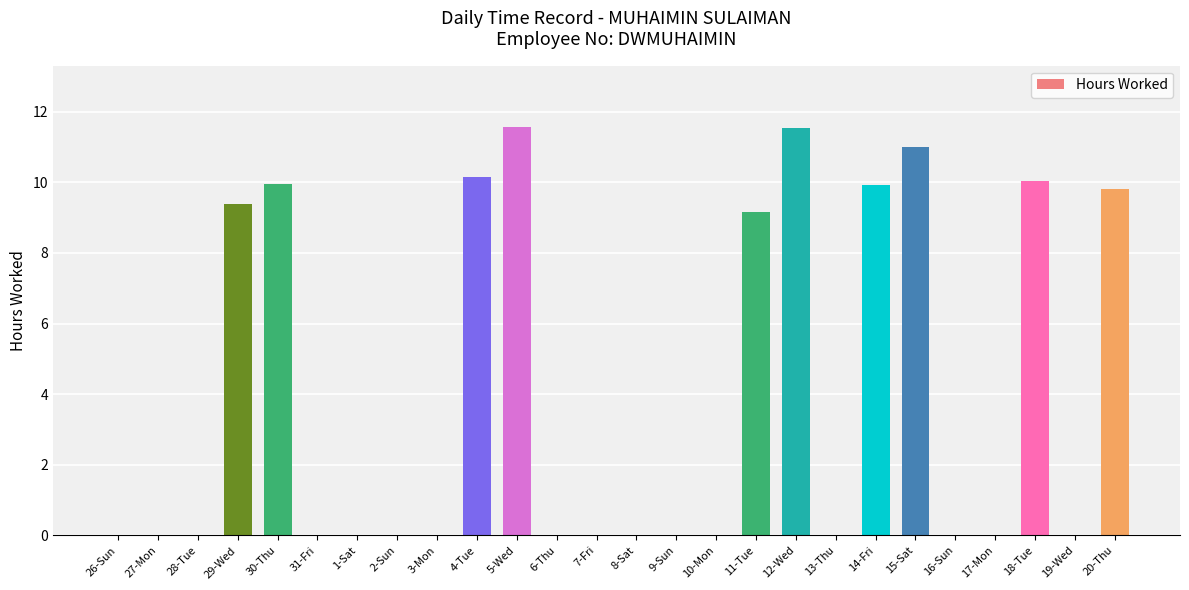

The value at 9-Sun is -7.5. True or false?

False